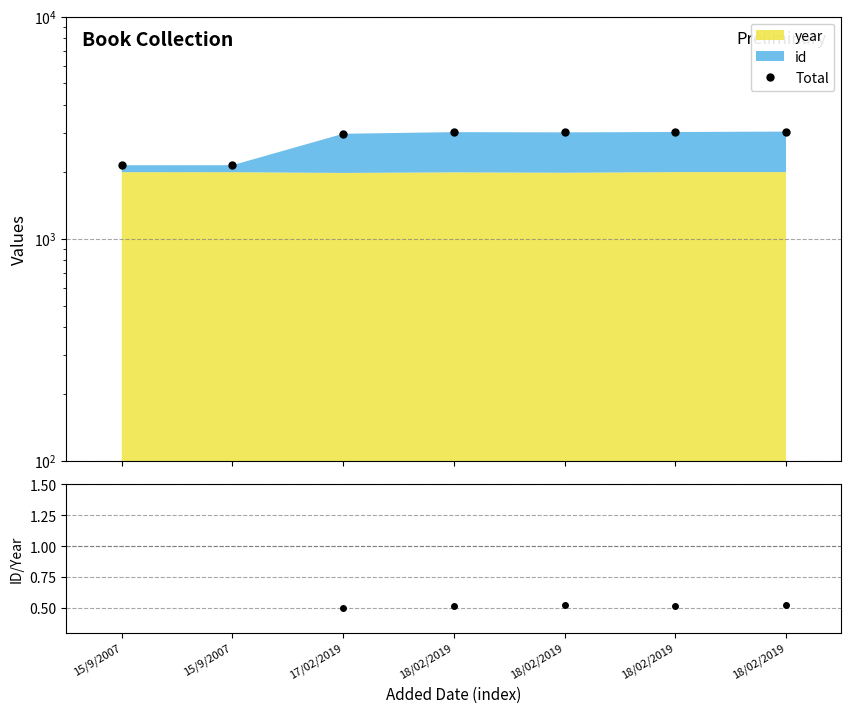

The Total series shows 3367.7 at 15/9/2007. True or false?

False